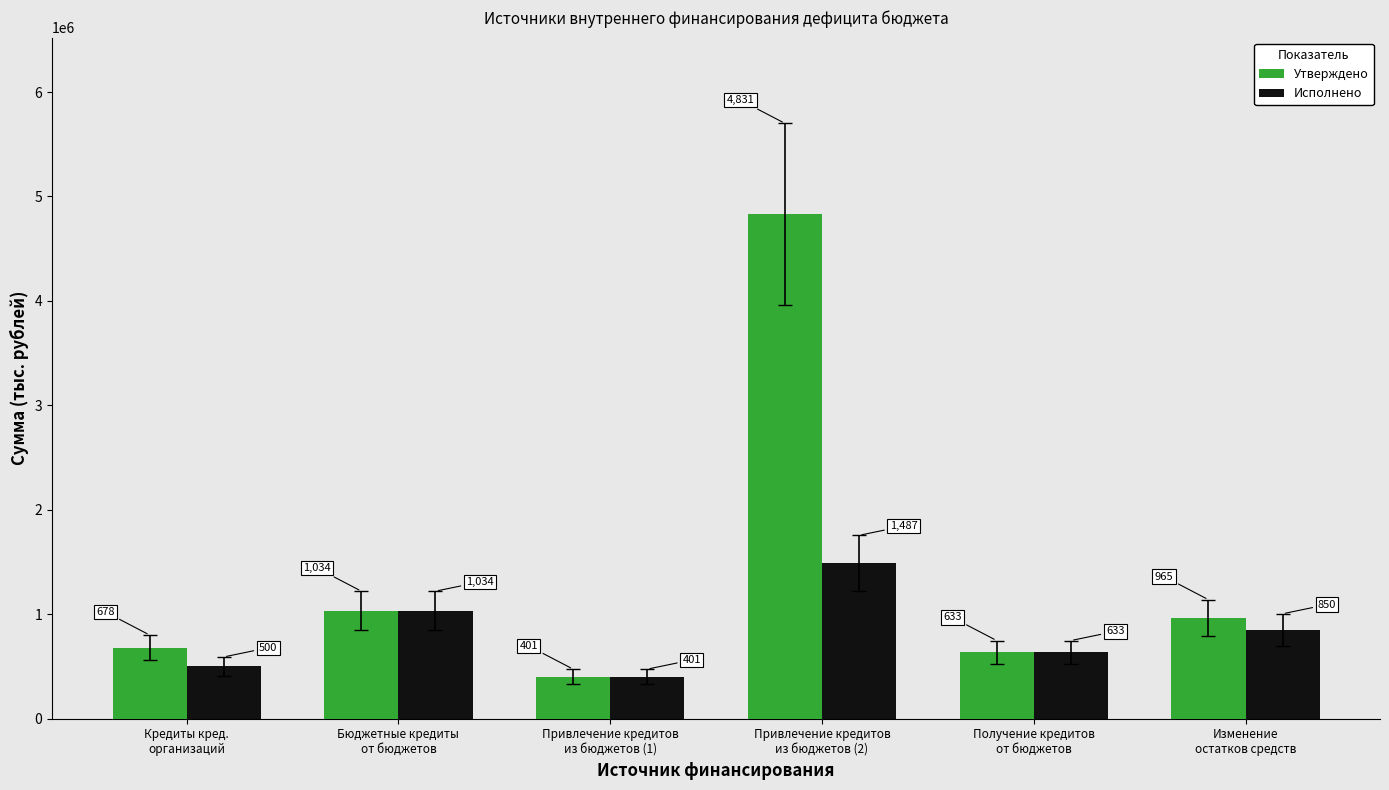

What are all the series names shown in the legend?

Утверждено, Исполнено